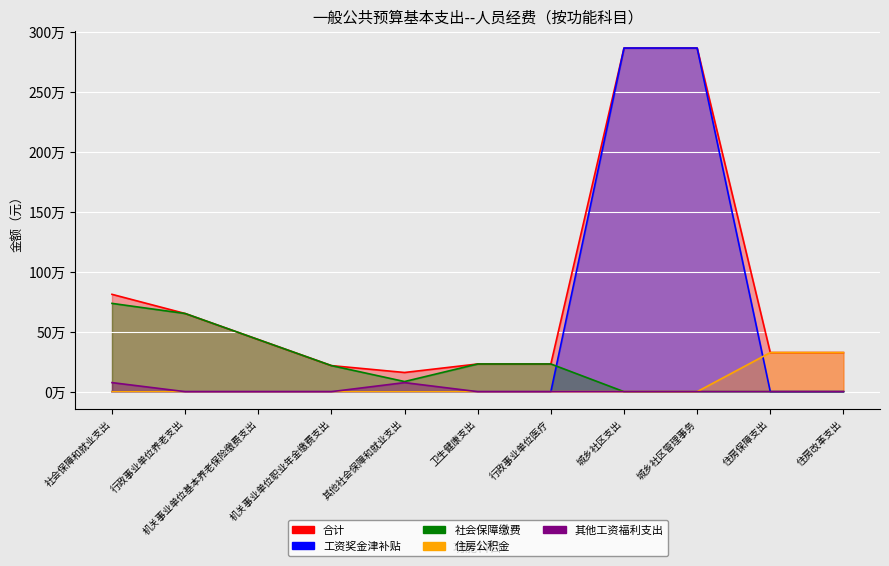

List the labels in order of 合计 value, largest first.

城乡社区支出, 城乡社区管理事务, 社会保障和就业支出, 行政事业单位养老支出, 机关事业单位基本养老保险缴费支出, 住房保障支出, 住房改革支出, 卫生健康支出, 行政事业单位医疗, 机关事业单位职业年金缴费支出, 其他社会保障和就业支出